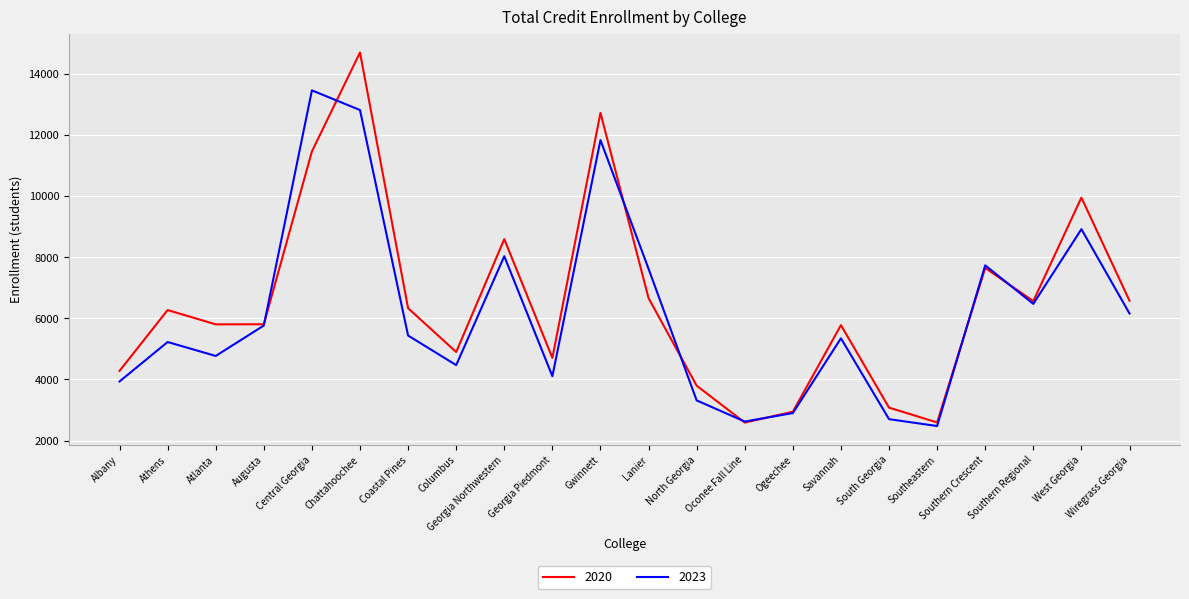

Is it true that 2023 equals 6159 at Wiregrass Georgia?

True